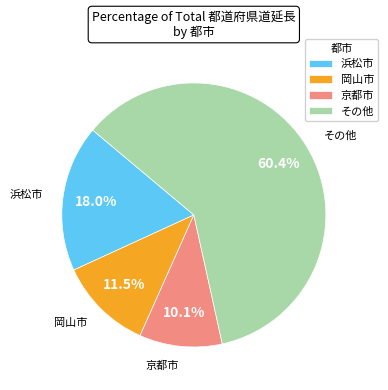

Approximately how many times larger is the value at その他 compared to 浜松市?

3.4